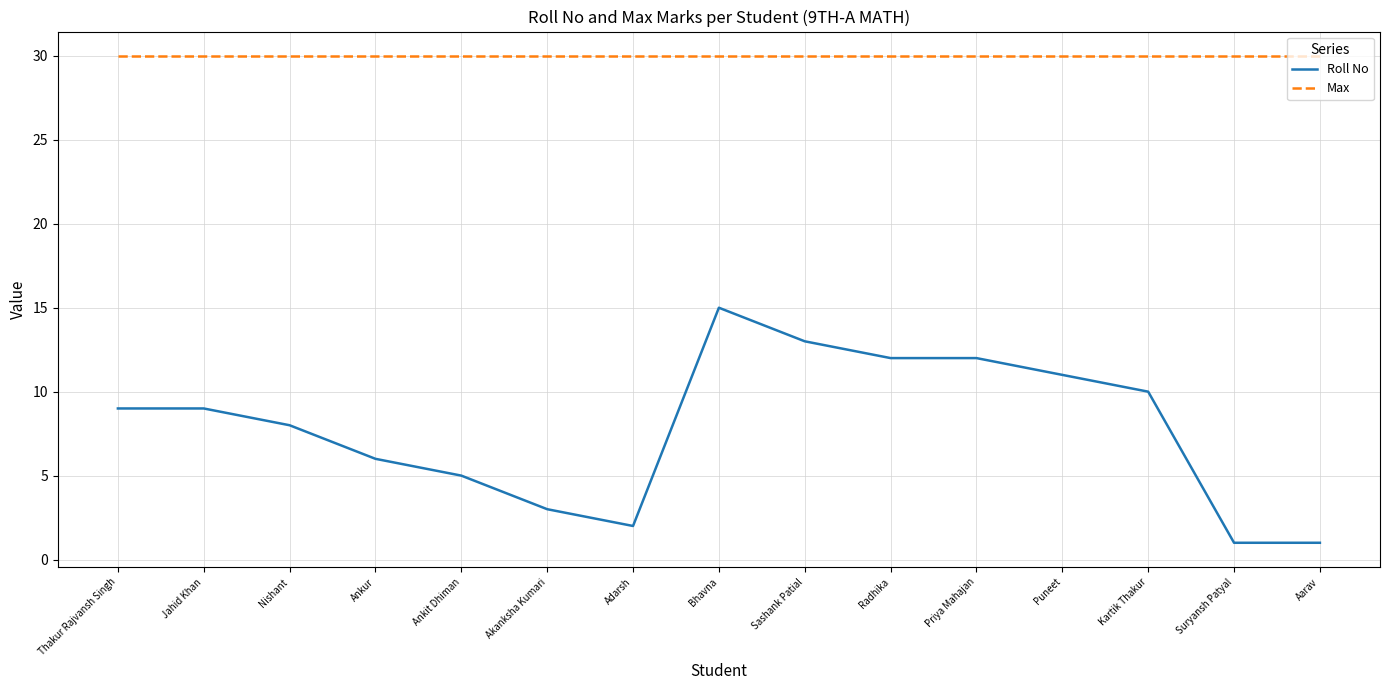

What is the total value across all series at Akanksha Kumari?

33